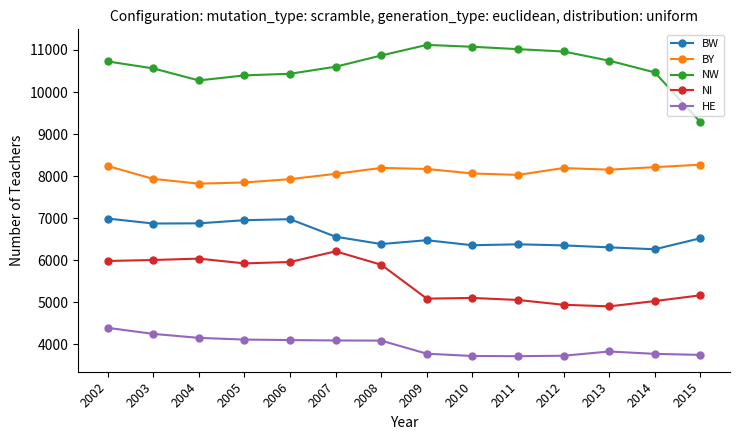

List the series in order of their peak value, highest first.

NW, BY, BW, NI, HE